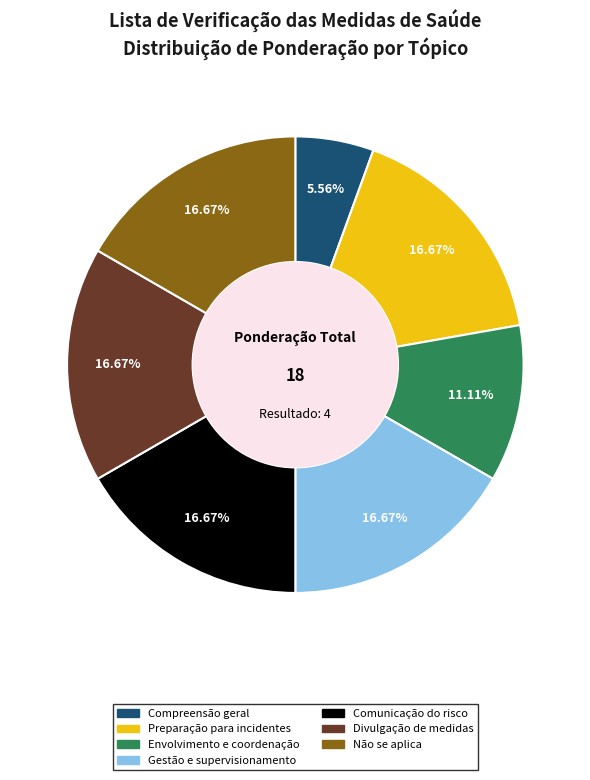

What is the smallest slice in the pie chart?

Compreensão geral